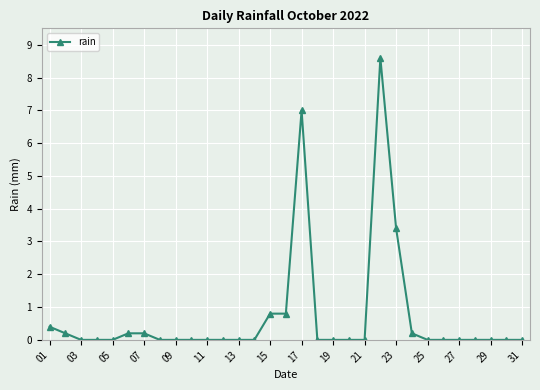

What is the maximum value shown in the chart?

8.6